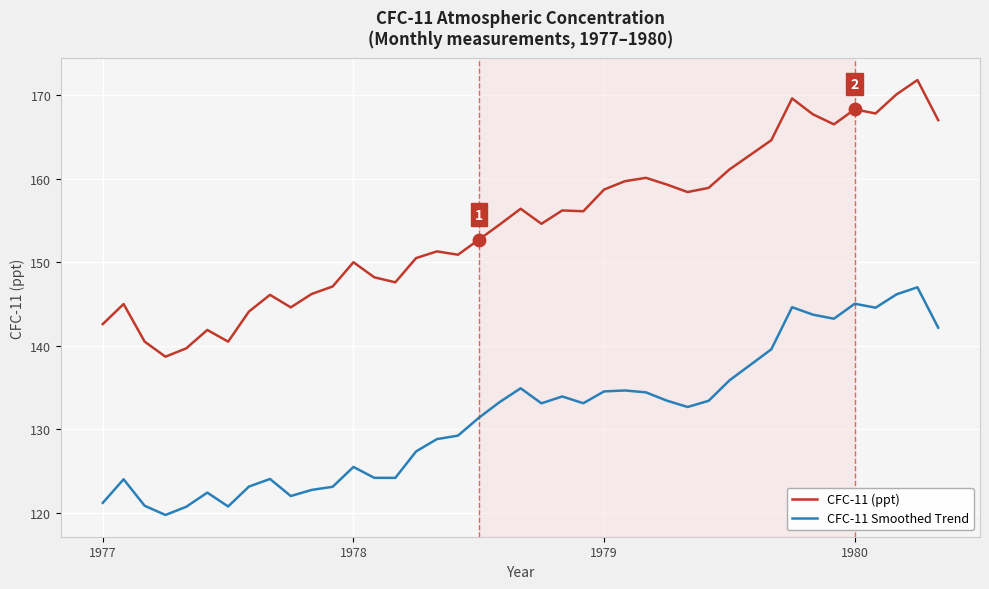

Which series has the widest spread of values?

CFC-11 (ppt)